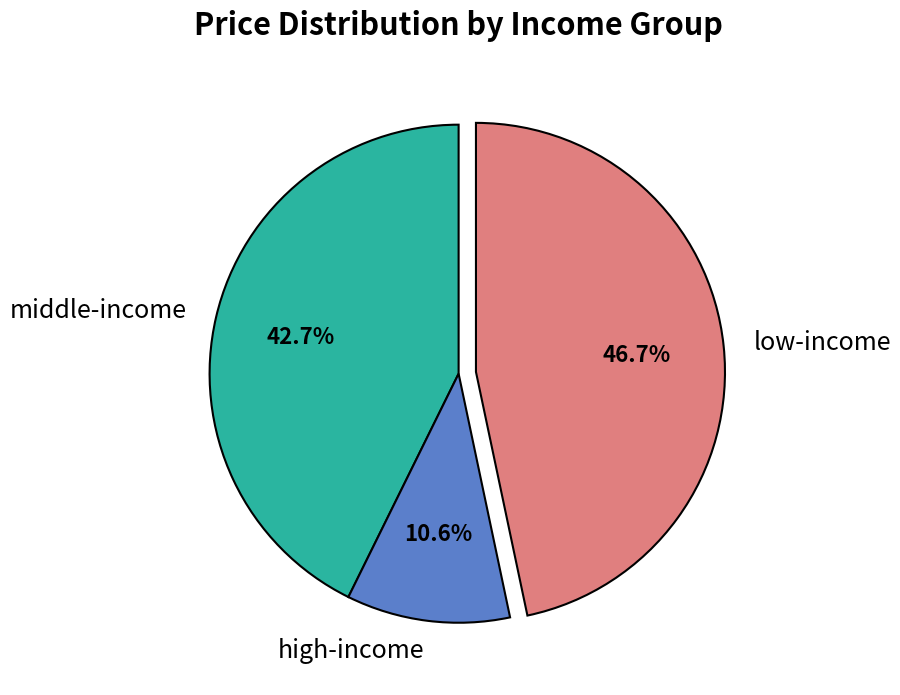

Combined, what portion of the pie is middle-income and high-income?

53.3%